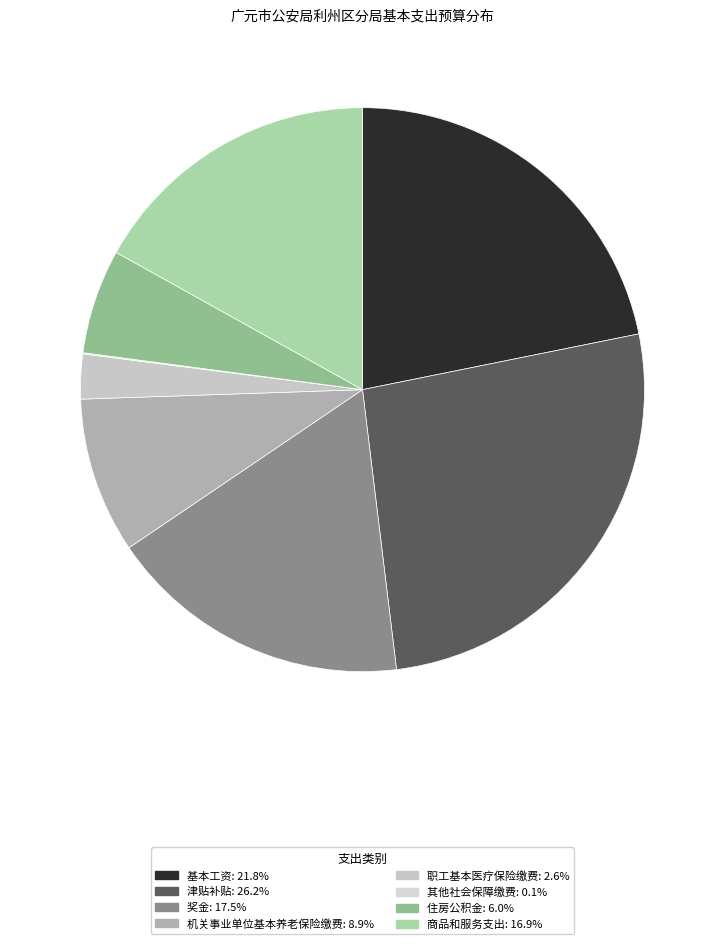

To the nearest percent, what is the combined percentage of 职工基本医疗保险缴费 and 商品和服务支出?

19%